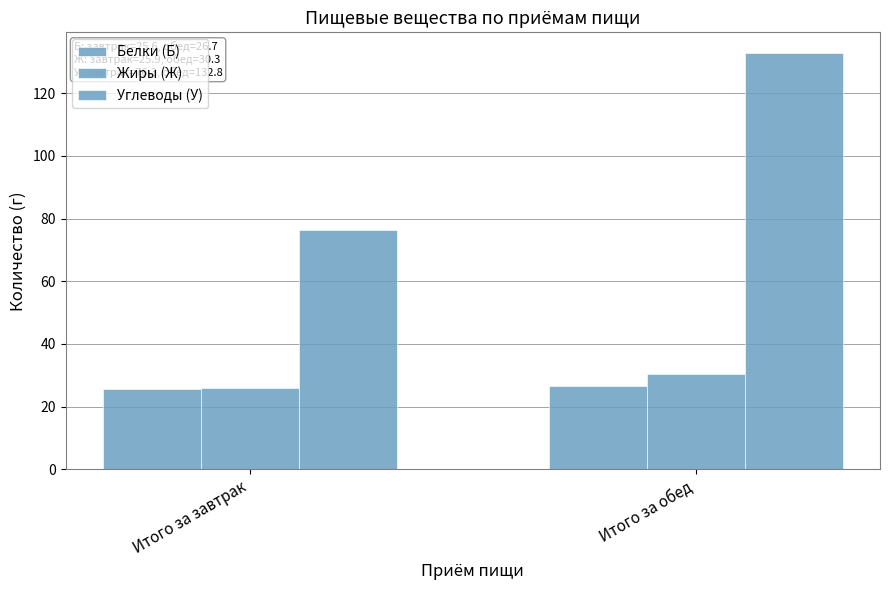

Reading right to left, extract all data points from this chart.

Белки (Б): Итого за обед=26.7	Итого за завтрак=25.6
Жиры (Ж): Итого за обед=30.3	Итого за завтрак=25.9
Углеводы (У): Итого за обед=132.8	Итого за завтрак=76.3